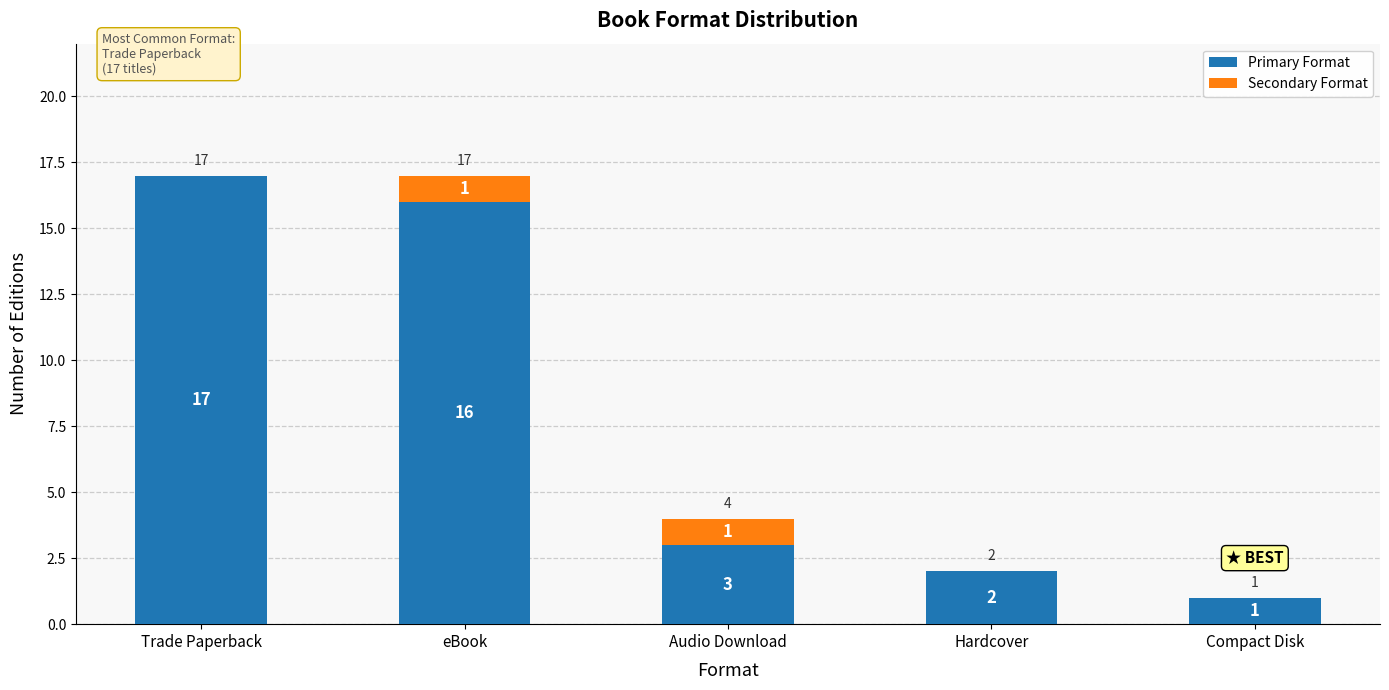

What is the total value across all series at Audio Download?

4